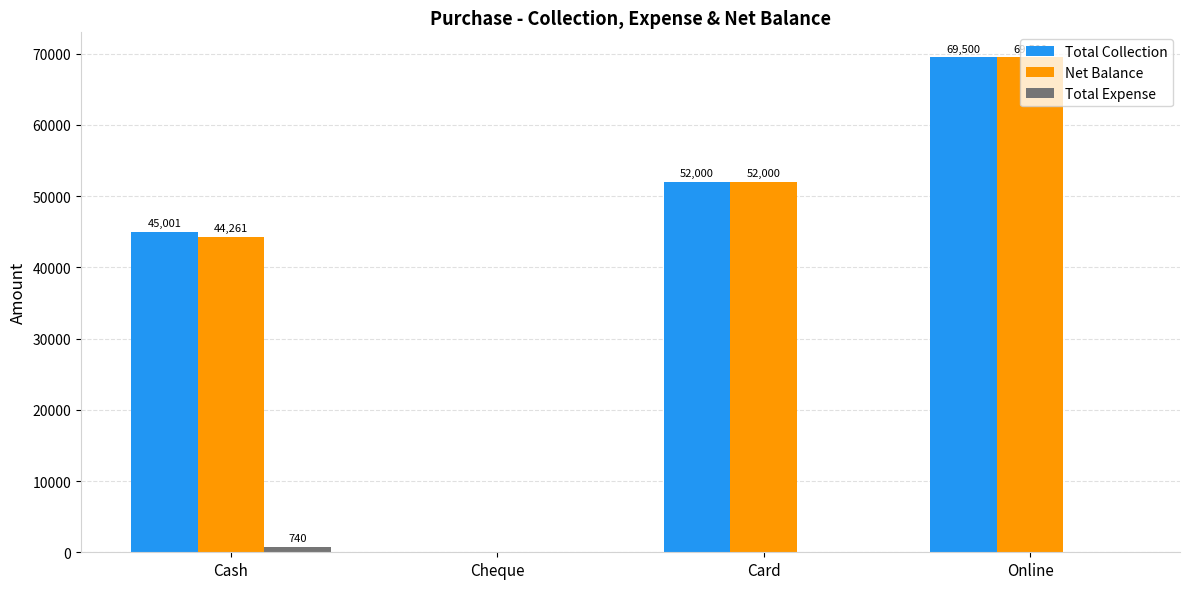

Between Cash and Card, which series saw the biggest shift?

Net Balance